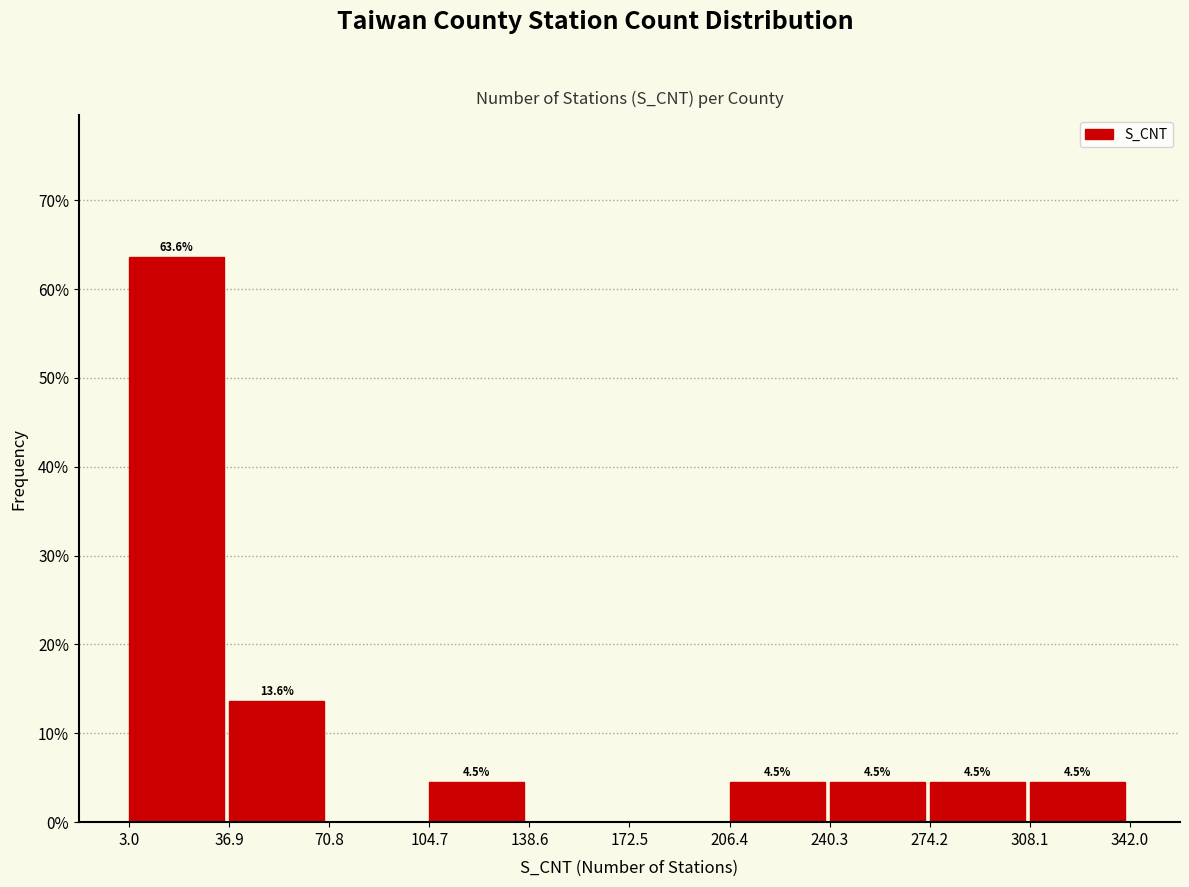

Over which range of the x-axis is the bar tallest?

3.0 to 36.9